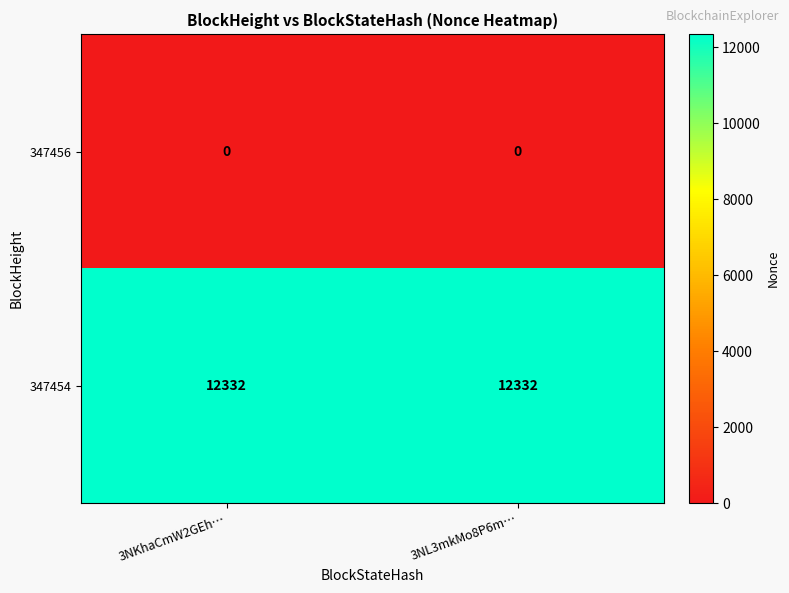

Rank the series by their maximum value, from highest to lowest.

347454, 347456